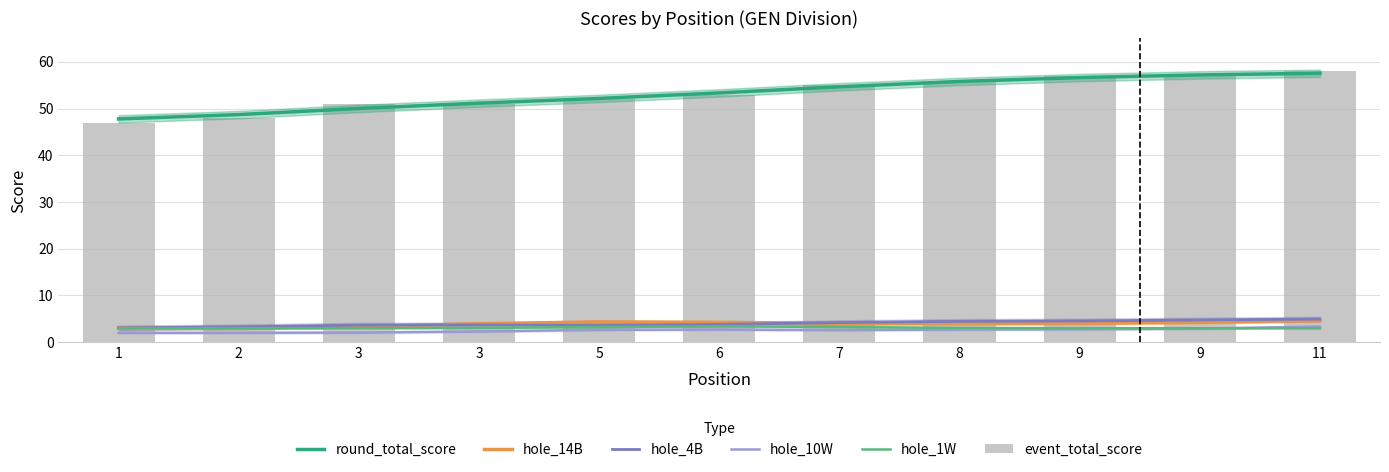

What is the value of the event_total_score bar at the 7th from the left?

55.0